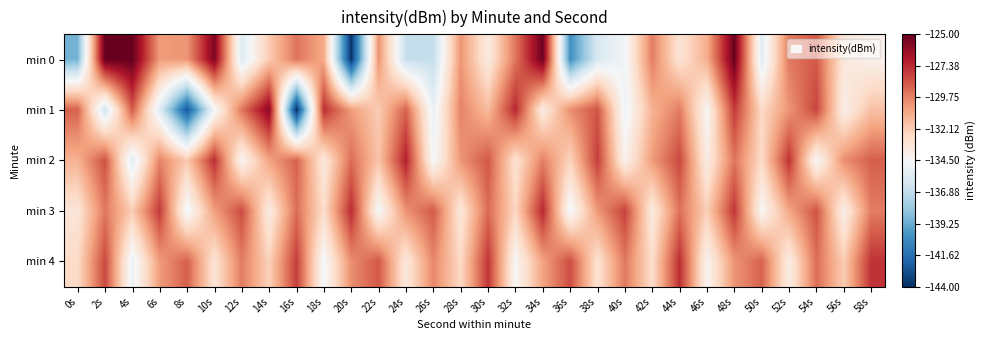

Reading left to right, extract all data points from this chart.

min 0: 0s=-139.0	2s=-125.1	4s=-125.0	6s=-130.5	8s=-130.3	10s=-125.6	12s=-135.8	14s=-132.1	16s=-129.4	18s=-130.9	20s=-143.8	22s=-130.2	24s=-136.7	26s=-136.8	28s=-130.3	30s=-133.7	32s=-129.4	34s=-125.2	36s=-140.3	38s=-136.0	40s=-134.7	42s=-129.6	44s=-133.2	46s=-131.1	48s=-125.1	50s=-135.5	52s=-129.5	54s=-128.6	56s=-133.4	58s=-134.0
min 1: 0s=-128.9	2s=-136.3	4s=-128.7	6s=-135.6	8s=-142.6	10s=-134.8	12s=-129.4	14s=-125.9	16s=-144.0	18s=-127.5	20s=-130.5	22s=-132.1	24s=-128.9	26s=-135.2	28s=-129.8	30s=-131.5	32s=-127.3	34s=-133.7	36s=-130.1	38s=-128.5	40s=-135.0	42s=-131.2	44s=-129.6	46s=-134.4	48s=-127.8	50s=-132.6	52s=-130.3	54s=-128.1	56s=-133.9	58s=-131.7
min 2: 0s=-131.2	2s=-128.4	4s=-135.6	6s=-129.8	8s=-132.0	10s=-127.5	12s=-134.3	14s=-130.7	16s=-128.9	18s=-133.5	20s=-129.2	22s=-131.8	24s=-127.1	26s=-134.7	28s=-130.3	30s=-128.6	32s=-133.1	34s=-129.7	36s=-132.4	38s=-127.9	40s=-134.1	42s=-130.5	44s=-128.2	46s=-133.8	48s=-129.4	50s=-132.7	52s=-127.6	54s=-134.5	56s=-130.1	58s=-128.8
min 3: 0s=-133.3	2s=-129.5	4s=-132.1	6s=-127.8	8s=-134.9	10s=-130.6	12s=-128.3	14s=-133.7	16s=-129.2	18s=-132.8	20s=-127.4	22s=-134.6	24s=-130.2	26s=-128.7	28s=-133.4	30s=-129.1	32s=-132.5	34s=-127.3	36s=-134.8	38s=-130.4	40s=-128.0	42s=-133.6	44s=-129.3	46s=-132.2	48s=-127.7	50s=-134.4	52s=-130.8	54s=-128.5	56s=-133.9	58s=-129.6
min 4: 0s=-132.7	2s=-128.2	4s=-135.1	6s=-130.5	8s=-128.8	10s=-133.2	12s=-129.6	14s=-132.3	16s=-127.9	18s=-134.7	20s=-130.1	22s=-128.6	24s=-133.5	26s=-129.9	28s=-132.6	30s=-127.7	32s=-134.4	34s=-130.7	36s=-128.3	38s=-133.1	40s=-129.5	42s=-132.8	44s=-127.5	46s=-134.2	48s=-130.3	50s=-128.9	52s=-133.8	54s=-129.2	56s=-132.1	58s=-127.6